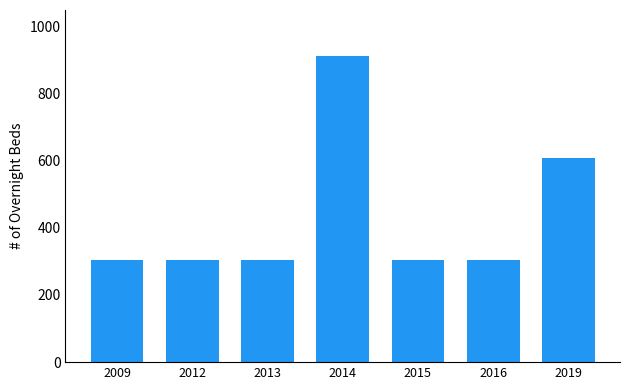

What is the average value?

434